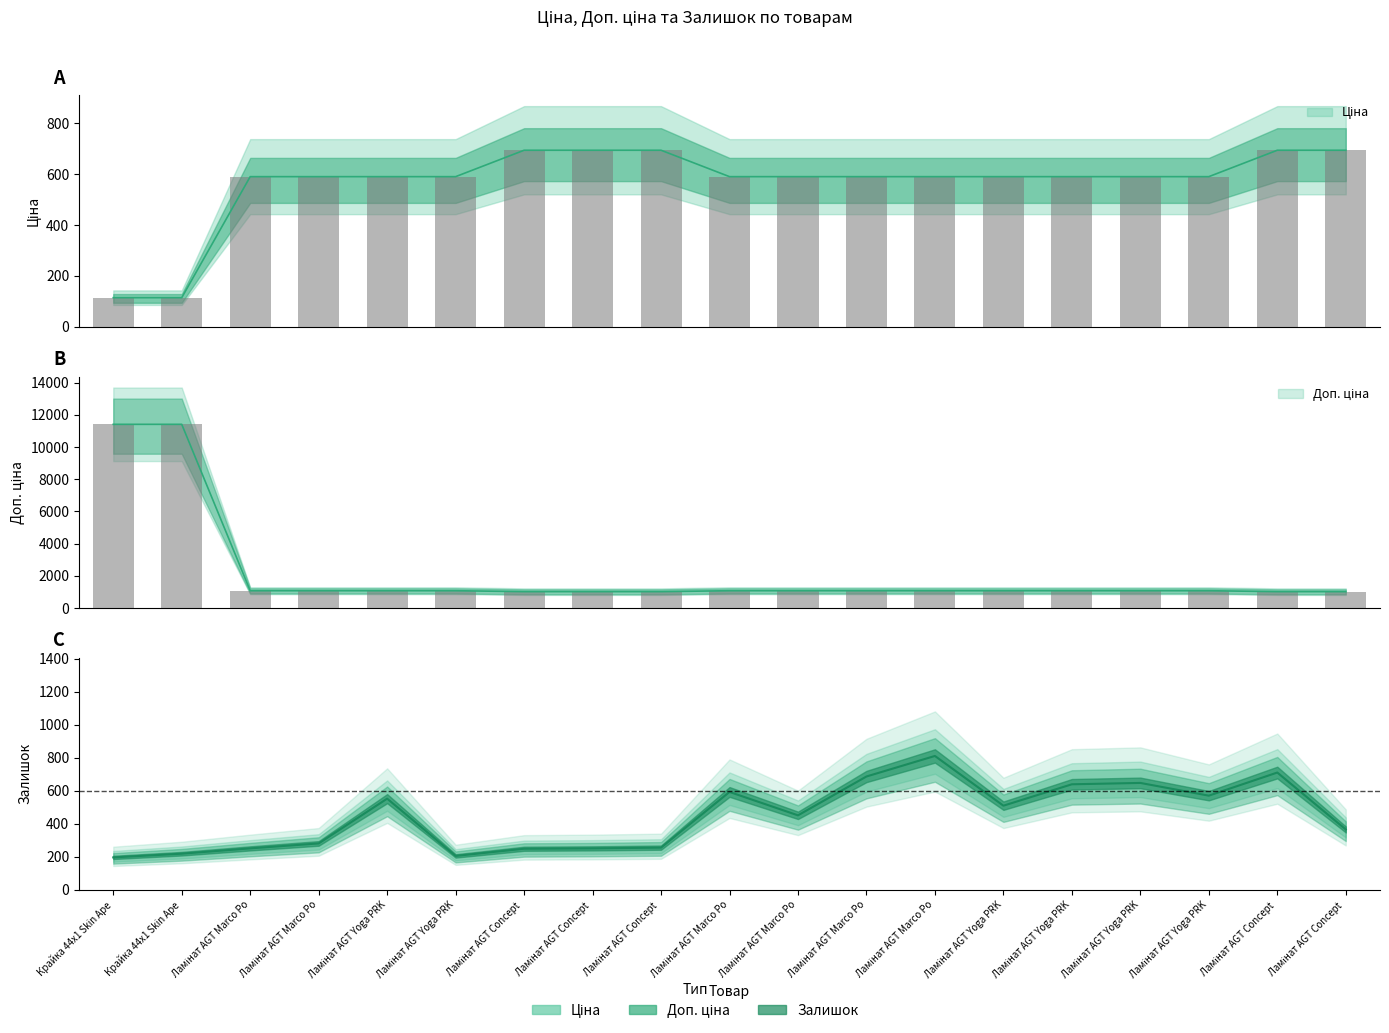

The chart shows a value of 685.5 at Ламінат AGT Marco Po. True or false?

True